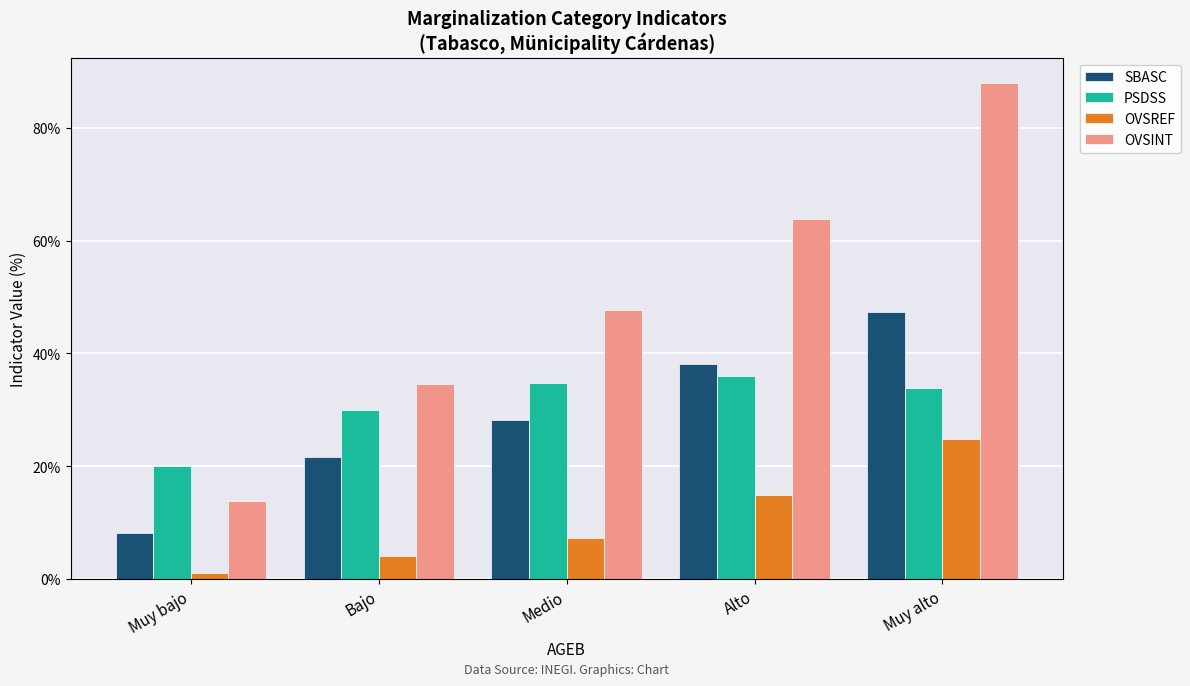

How many data points in OVSINT are less than 47?

2